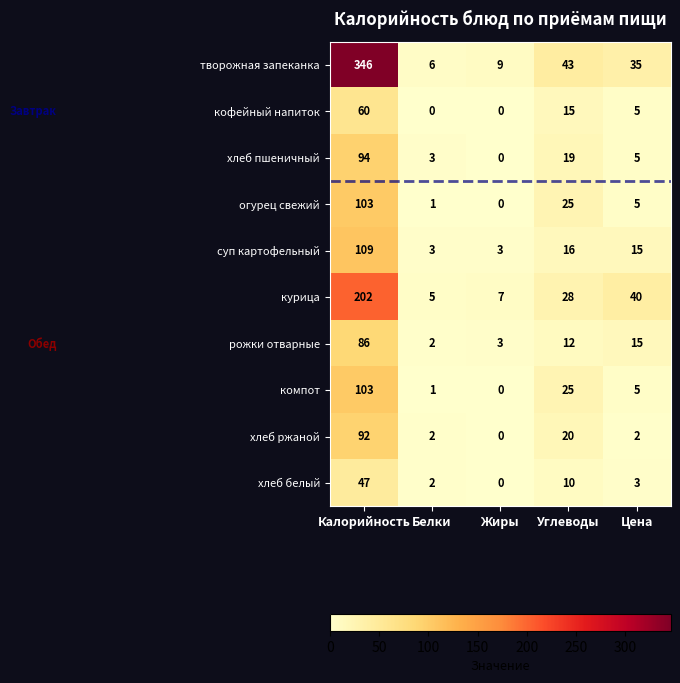

At which category does the chart reach its peak across all series?

Калорийность